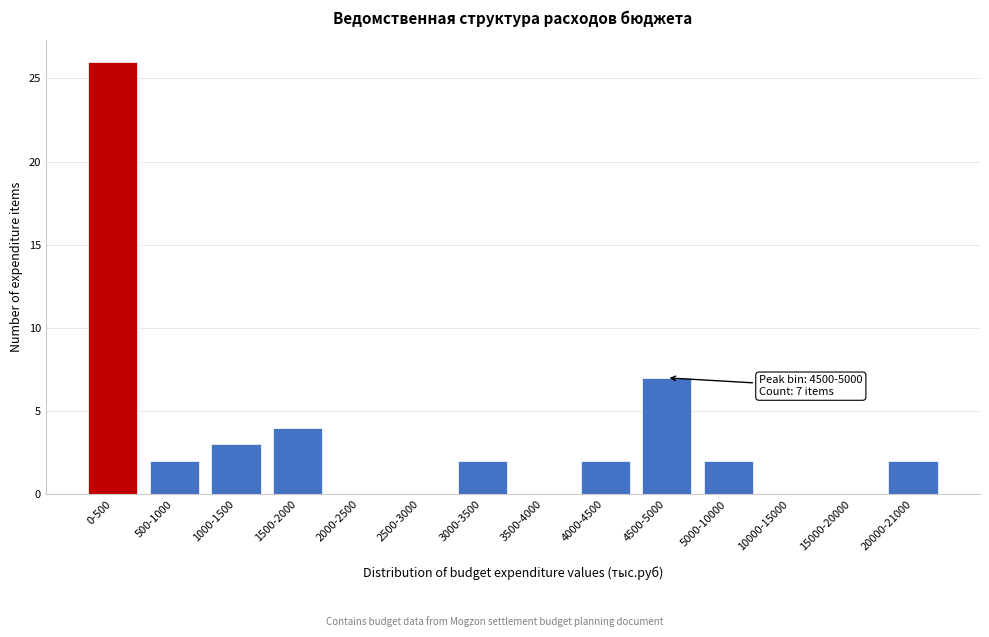

Reading right to left, list all the values displayed in this chart.

20000-21000=2	15000-20000=0	10000-15000=0	5000-10000=2	4500-5000=7	4000-4500=2	3500-4000=0	3000-3500=2	2500-3000=0	2000-2500=0	1500-2000=4	1000-1500=3	500-1000=2	0-500=26